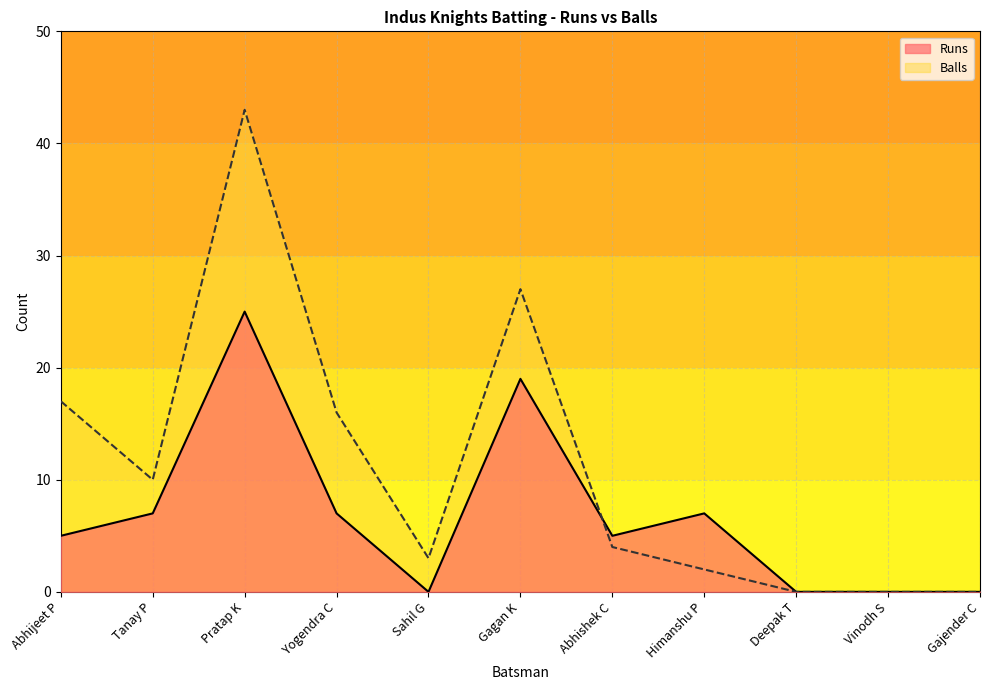

What is the spread (max minus min) of values at Abhijeet P?

12